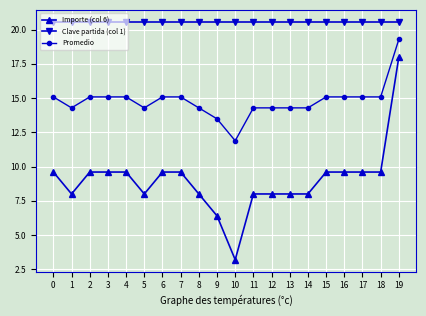

What is the total value across all series at 9?

40.5